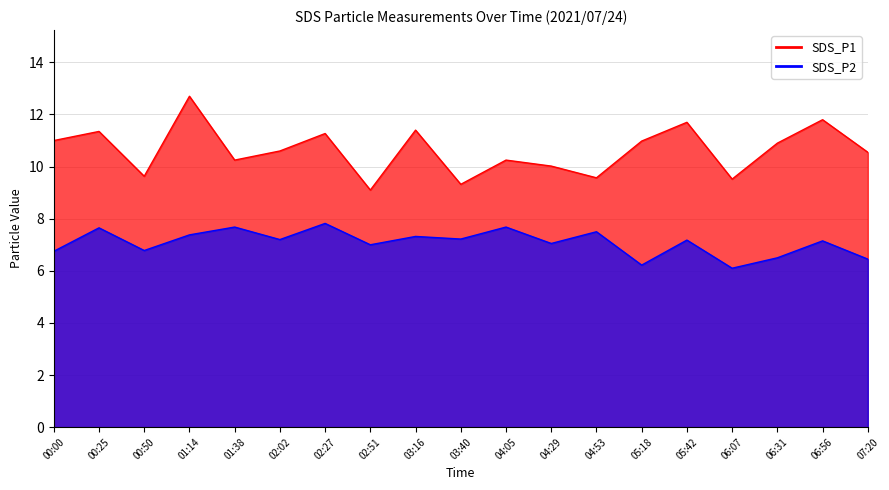

True or false: SDS_P2 has a value of 3.3 at 03:40.

False